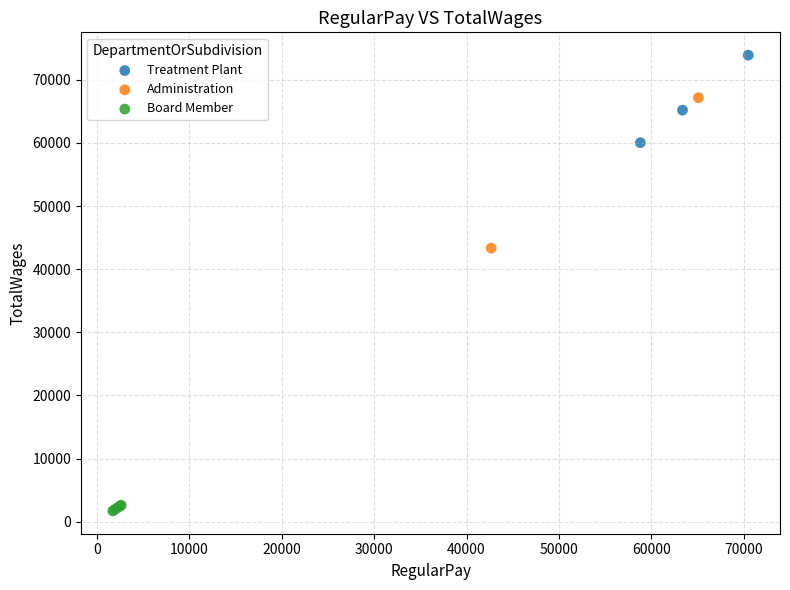

What are all the series names shown in the legend?

Treatment Plant, Administration, Board Member